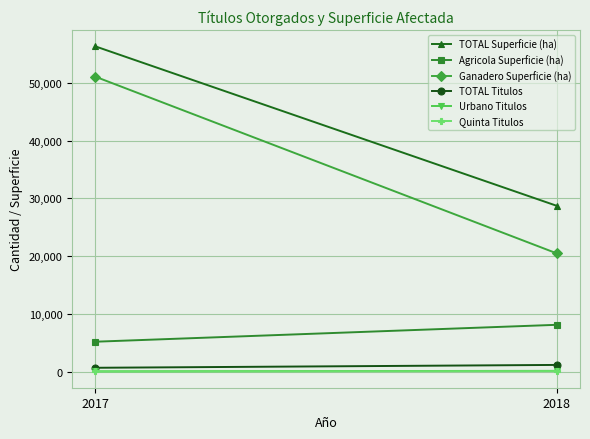

How many lines are shown in the chart?

6